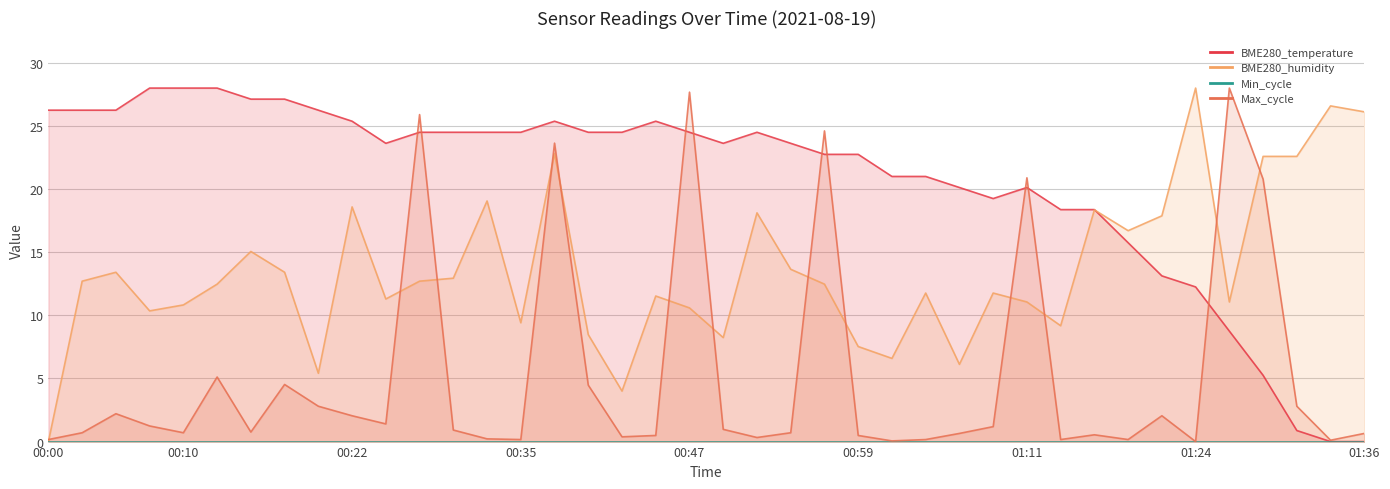

How many positive values does the BME280_temperature series have?

38